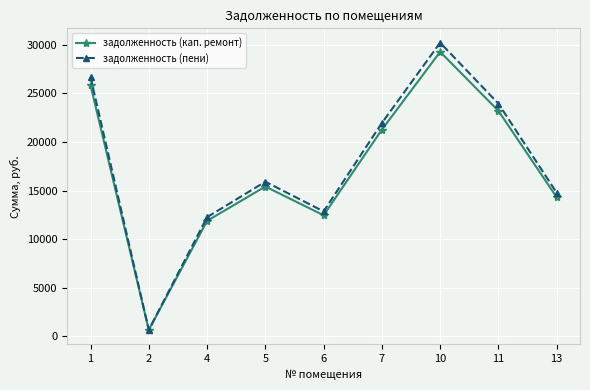

Rank the series at 13 from highest to lowest value.

задолженность (пени), задолженность (кап. ремонт)